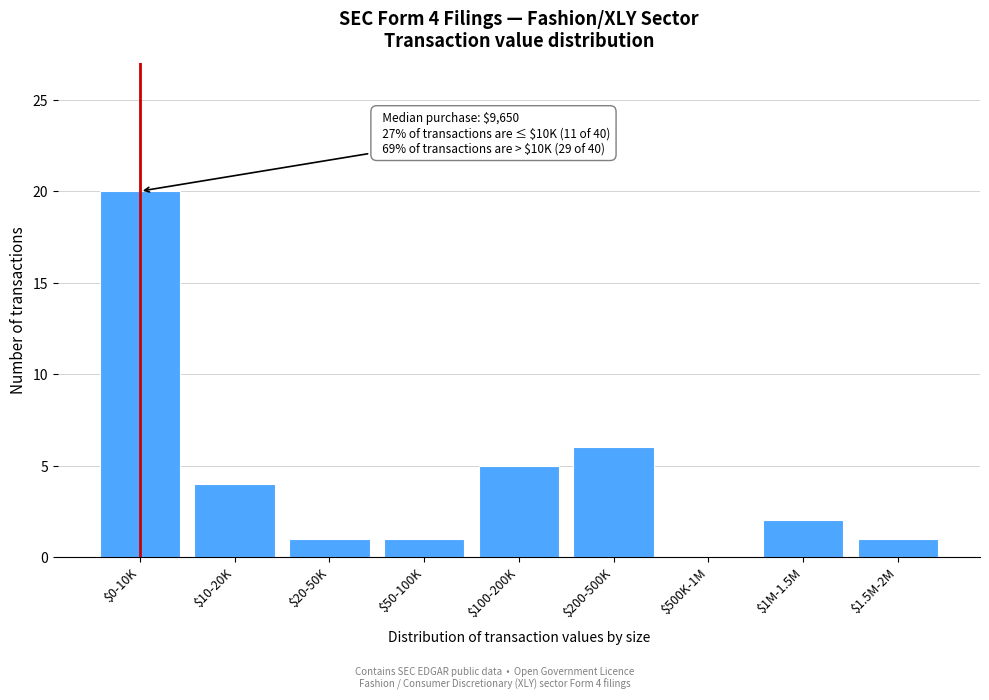

What is the maximum value shown in the chart?

20